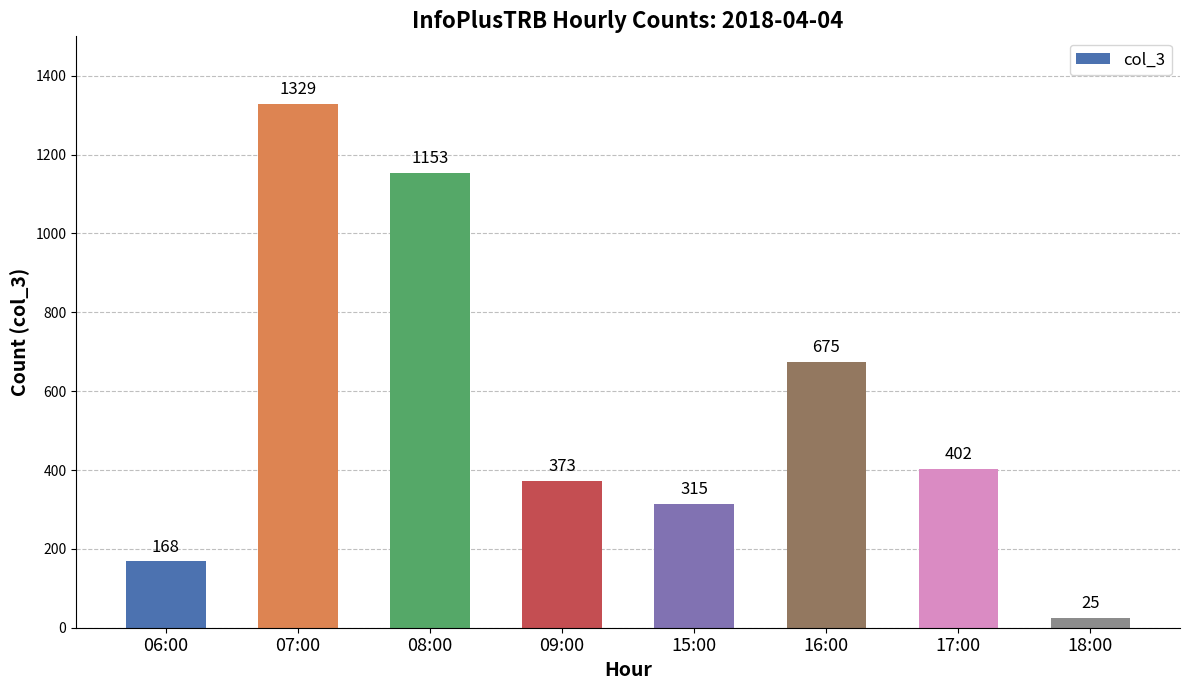

What is the greatest value displayed?

1329